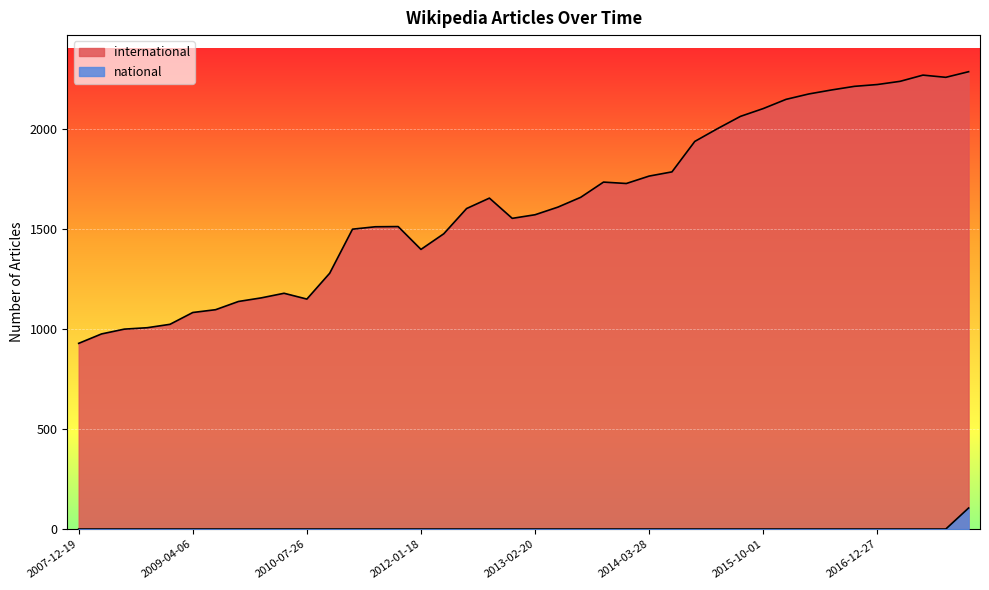

What is the highest value of the national series?

106